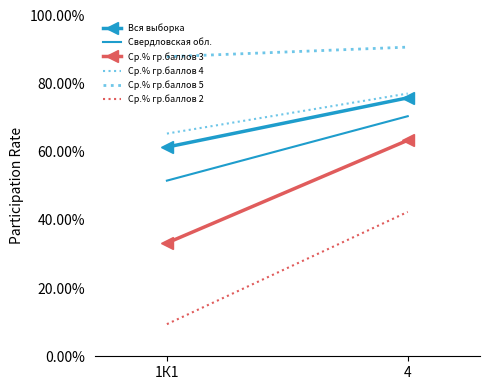

Does the chart have visible grid lines?

No